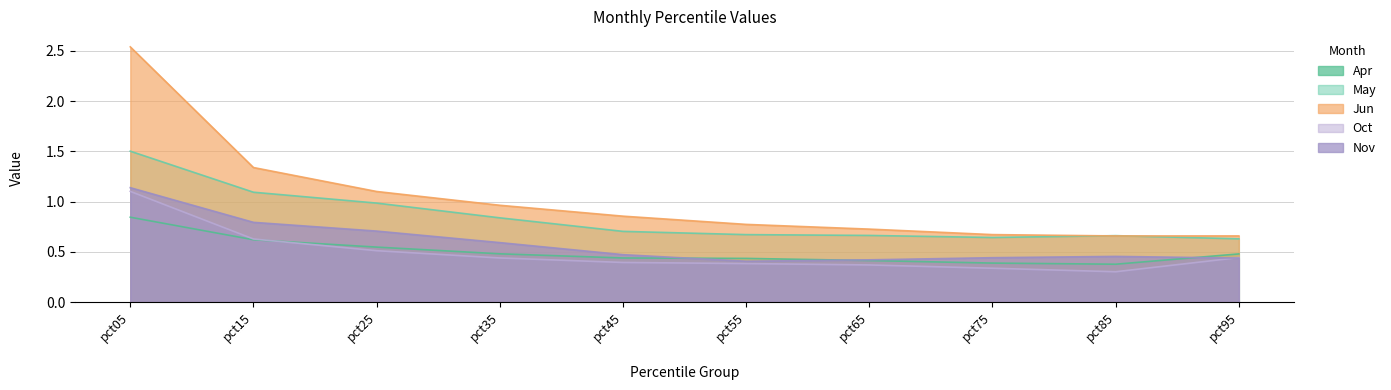

Between which two adjacent categories do Oct and Apr first intersect?

pct15 and pct25